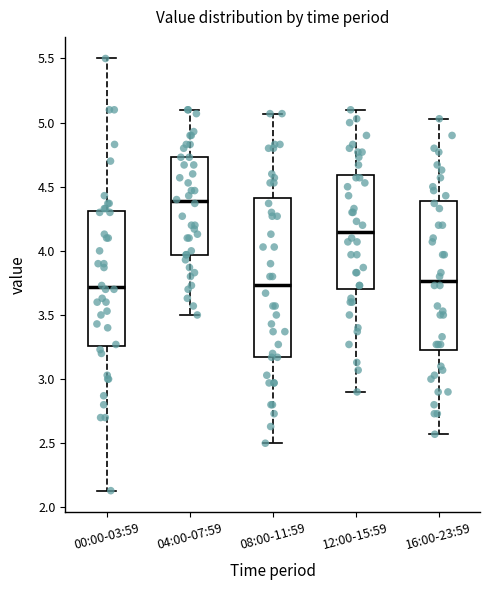

Reading left to right, transcribe this box plot: for each box, give where its median line is, the range the box spans, and where its two whiskers end, as read against the y-axis. The values are not printed on the chart, so give them approximately, as read against the axis.

00:00-03:59: median 3.70, box 3.25 to 4.30, whiskers 2.15 to 5.50
04:00-07:59: median 4.40, box 3.95 to 4.75, whiskers 3.50 to 5.10
08:00-11:59: median 3.75, box 3.15 to 4.40, whiskers 2.50 to 5.05
12:00-15:59: median 4.15, box 3.70 to 4.60, whiskers 2.90 to 5.10
16:00-23:59: median 3.75, box 3.25 to 4.40, whiskers 2.55 to 5.05